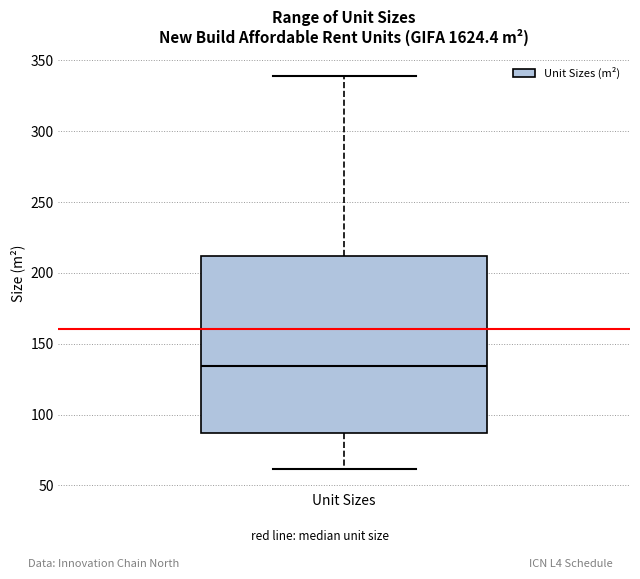

Where does the upper whisker of the box for Unit Sizes end on the y-axis? The values are not printed on the chart, so give them approximately, as read against the axis.

340